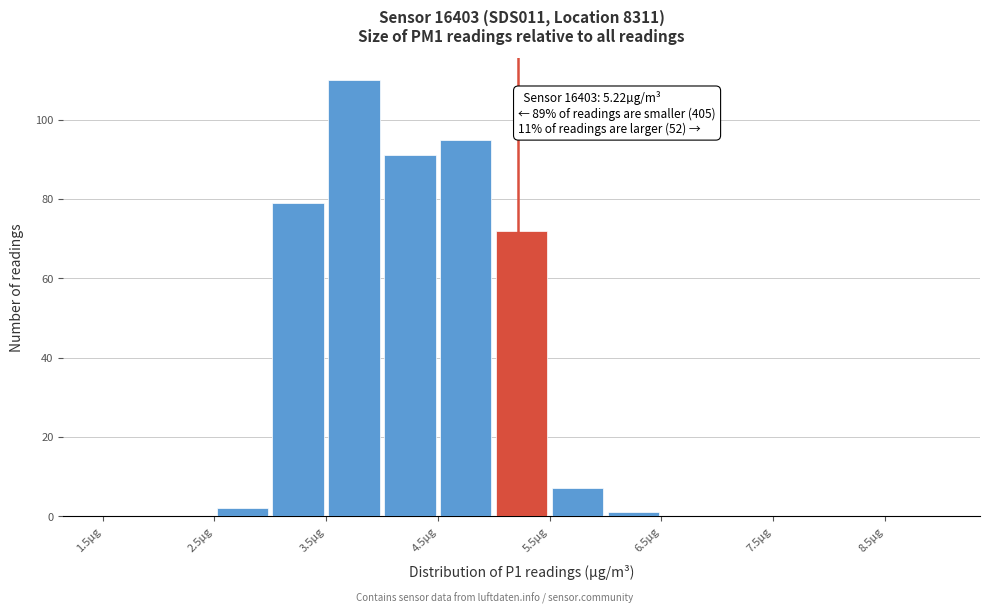

Over which range of the x-axis is the bar tallest?

3.5 to 4.0